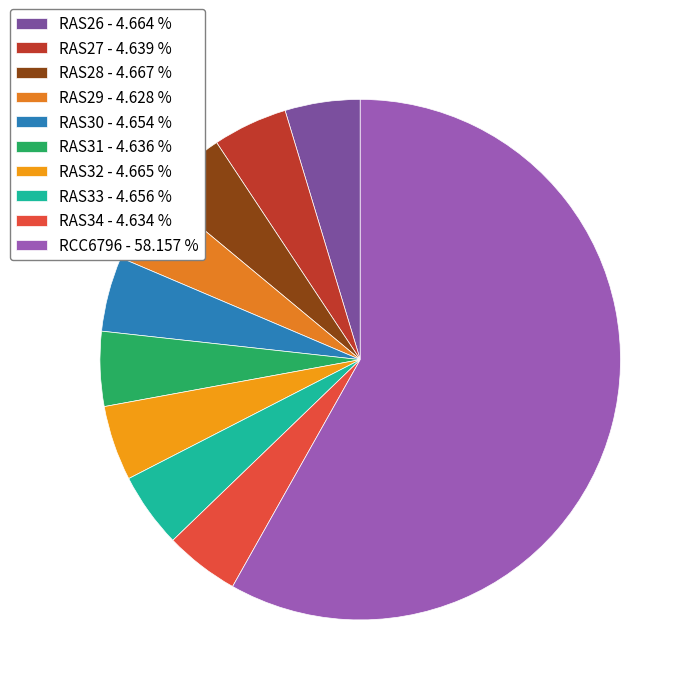

Combined, do RAS32 and RAS31 account for over 50%?

No